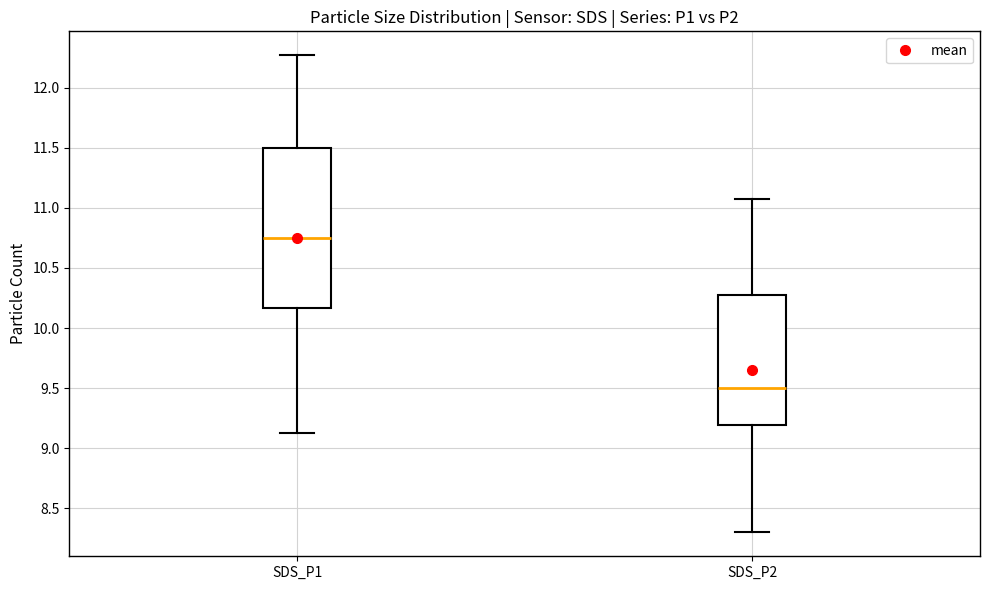

Where does the median line of the box for SDS_P2 sit on the y-axis? The values are not printed on the chart, so give them approximately, as read against the axis.

9.50